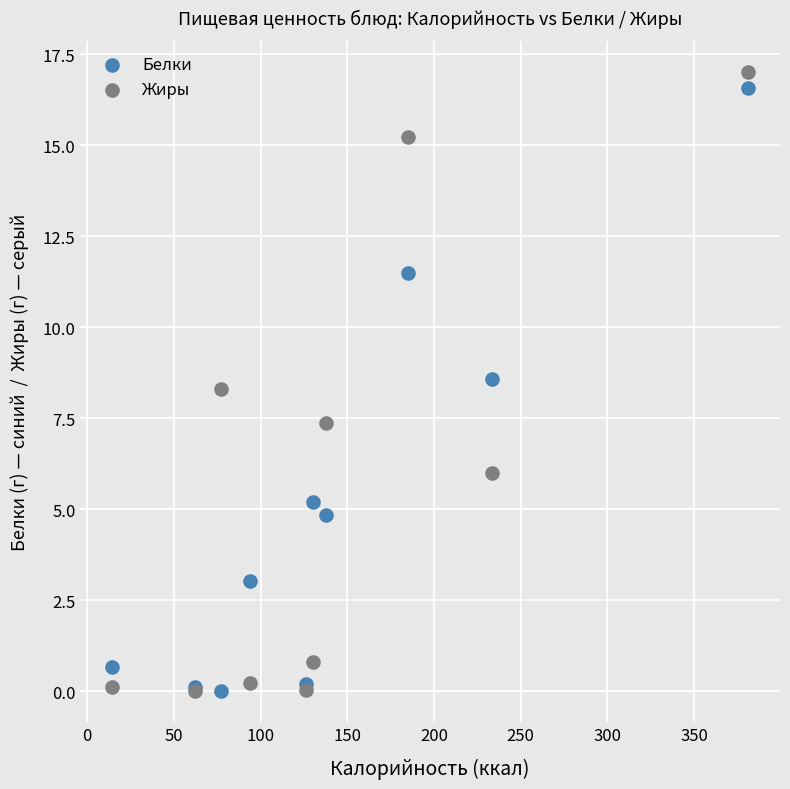

Across all series, what Y value is closest to 8?

8.3